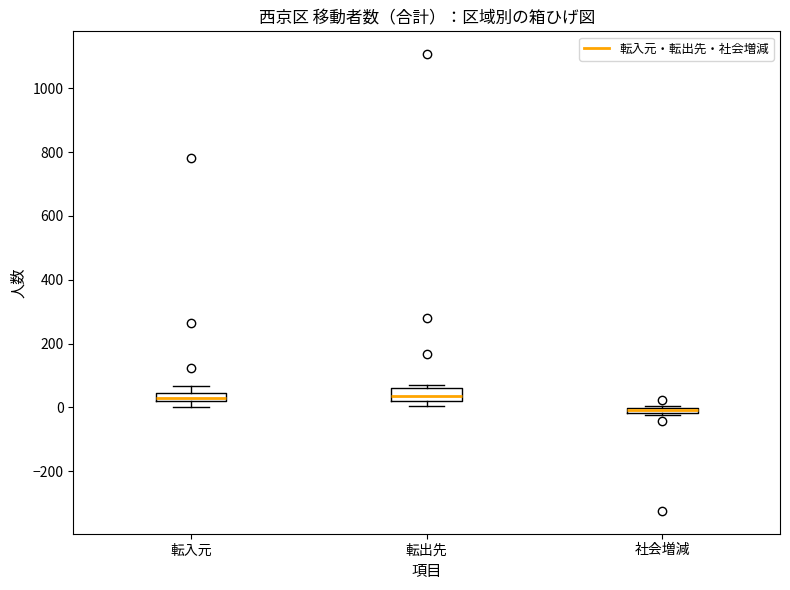

Where is the lower edge of the box for 転出先 on the y-axis? The values are not printed on the chart, so give them approximately, as read against the axis.

20